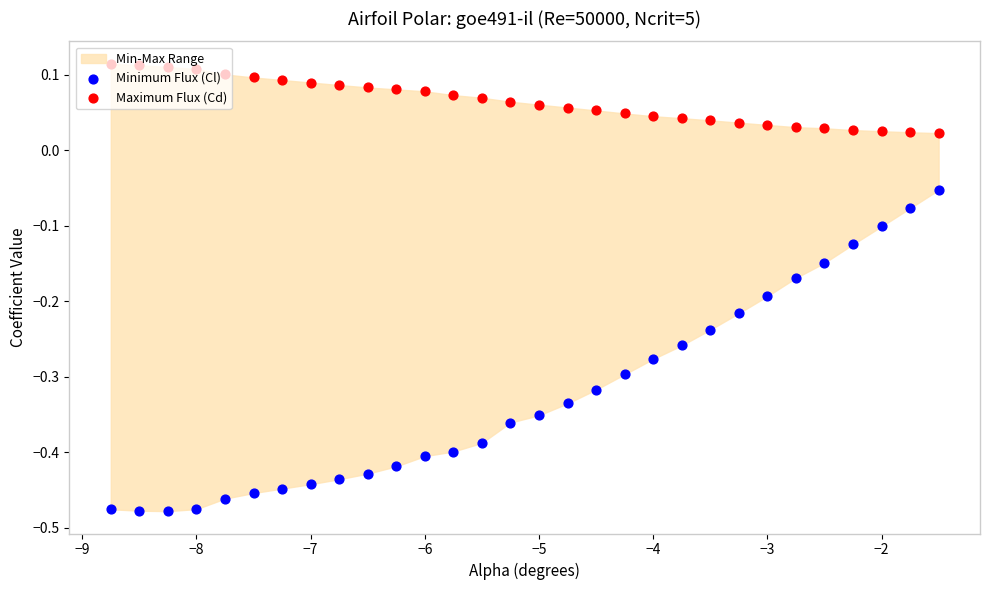

What is the total value across all series at −6?

-0.3